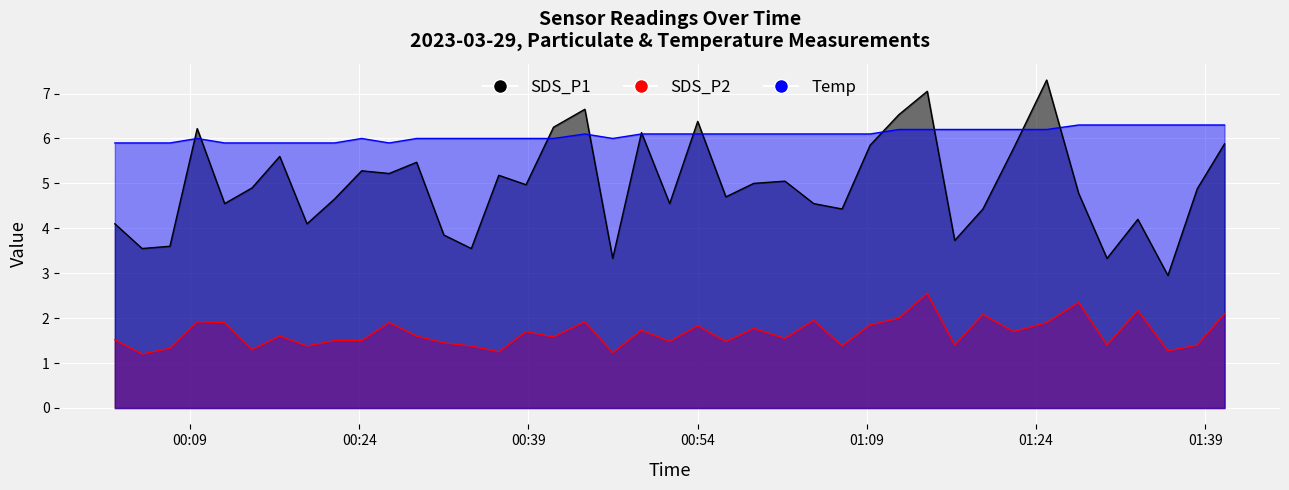

Which label corresponds to the smallest value in the chart?

2023/03/29 00:04:45